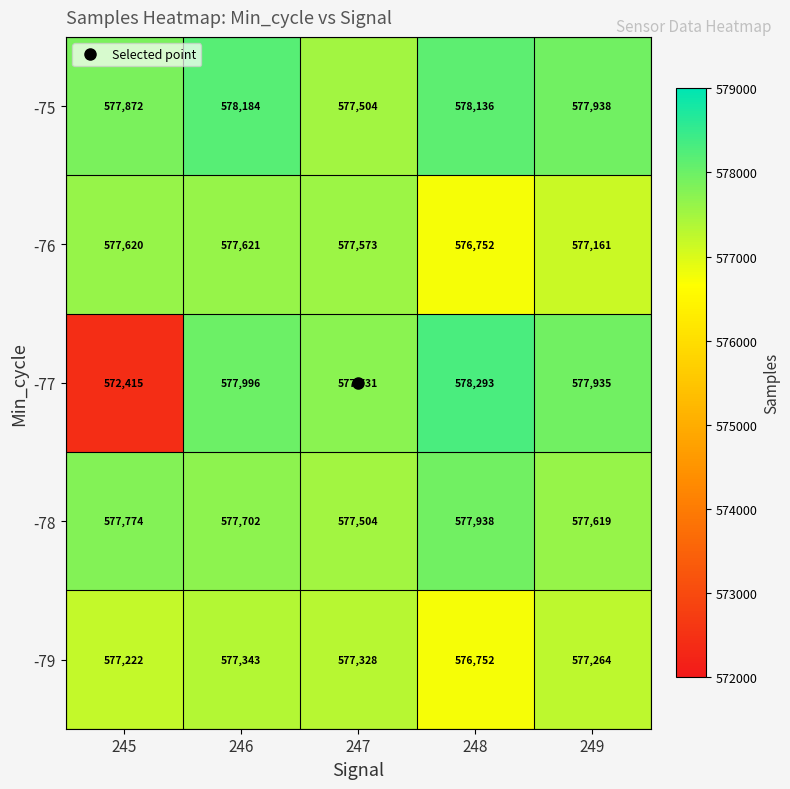

List the series in order of their overall mean, lowest first.

-77, -79, -76, -78, -75